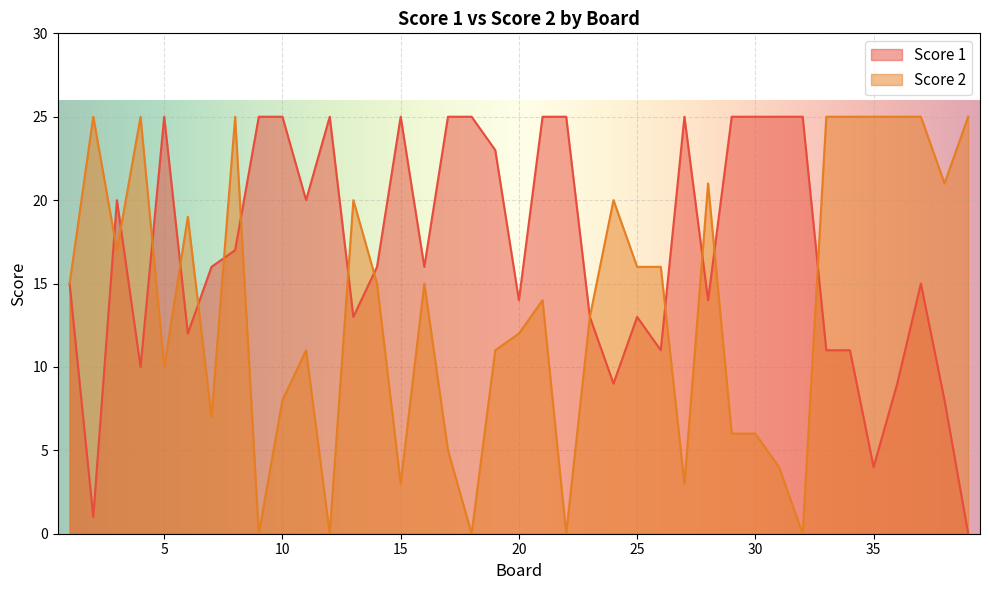

What are all the series names shown in the legend?

Score 1, Score 2